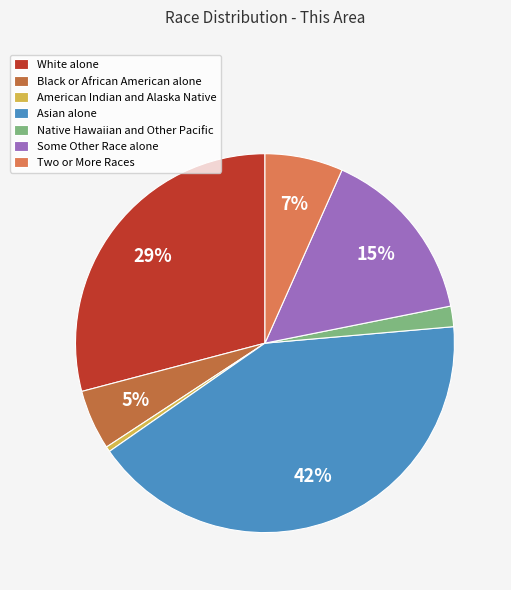

Does Some Other Race alone represent more than half of the total?

No